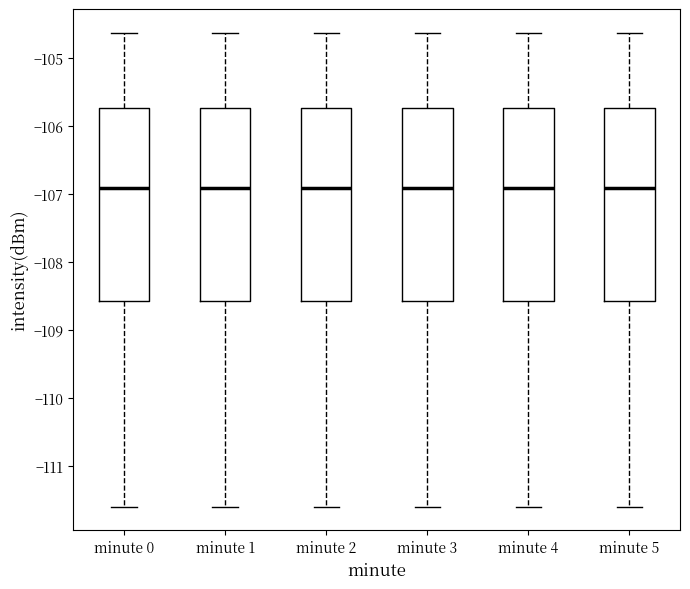

Where is the upper edge of the box for minute 5 on the y-axis? The values are not printed on the chart, so give them approximately, as read against the axis.

-105.7